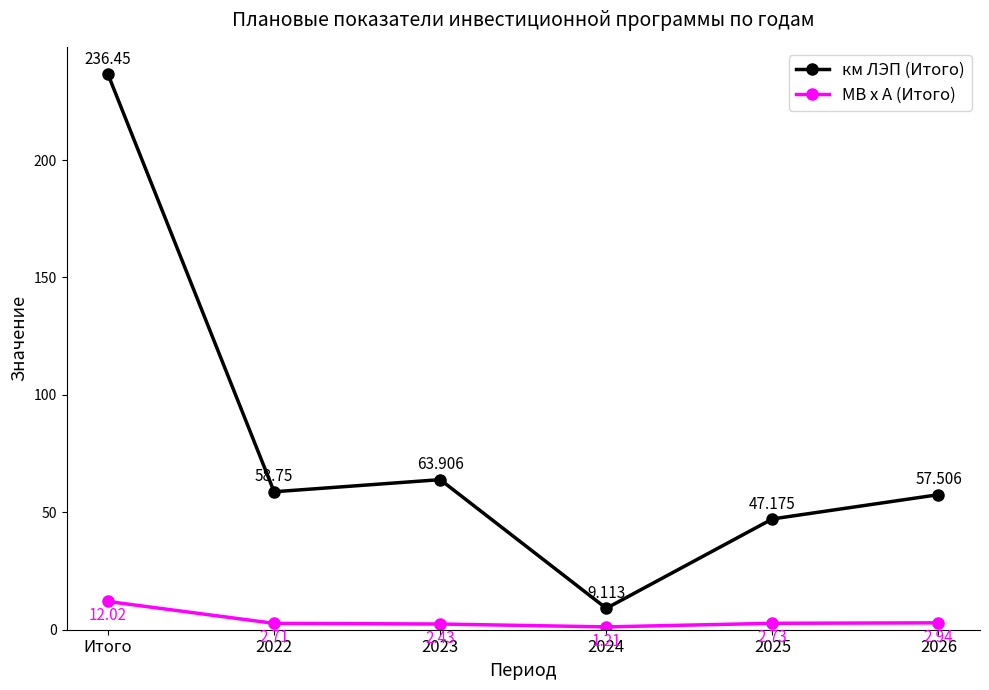

At how many categories does at least one series exceed 221?

1